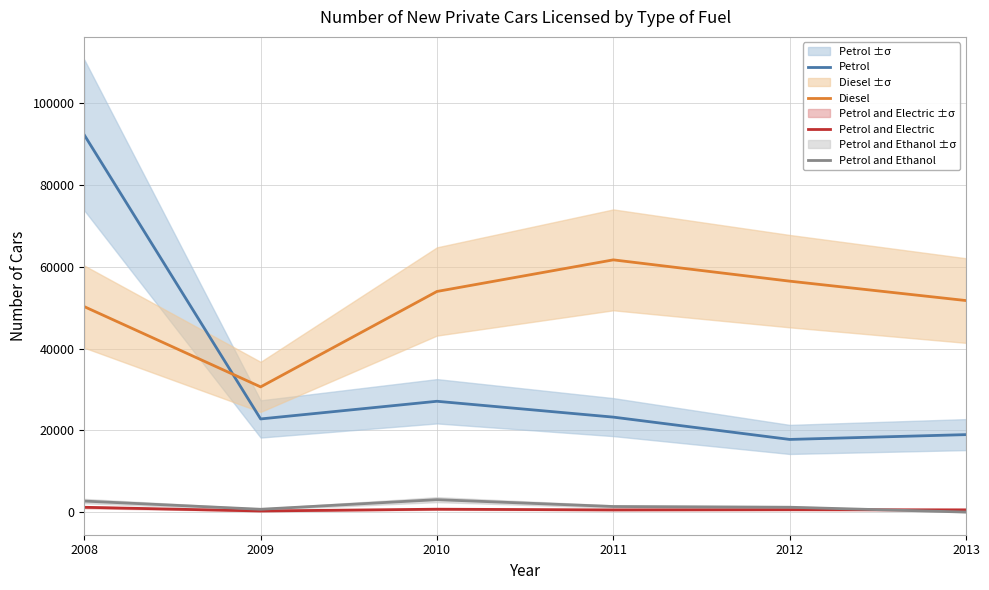

At which category does Petrol reach its first local peak?

2010